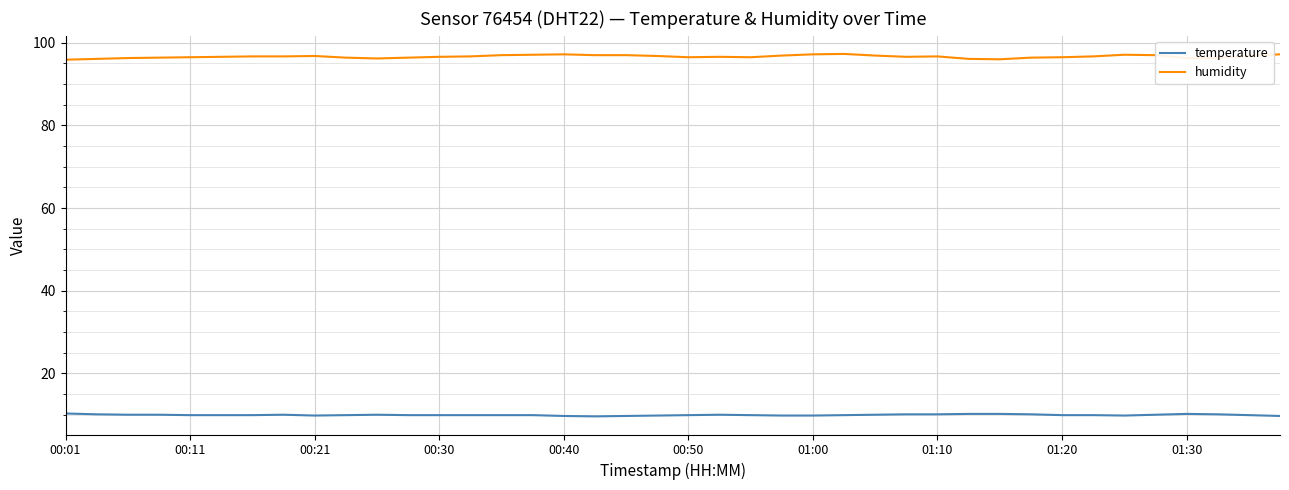

What is the highest value of the humidity series?

97.3